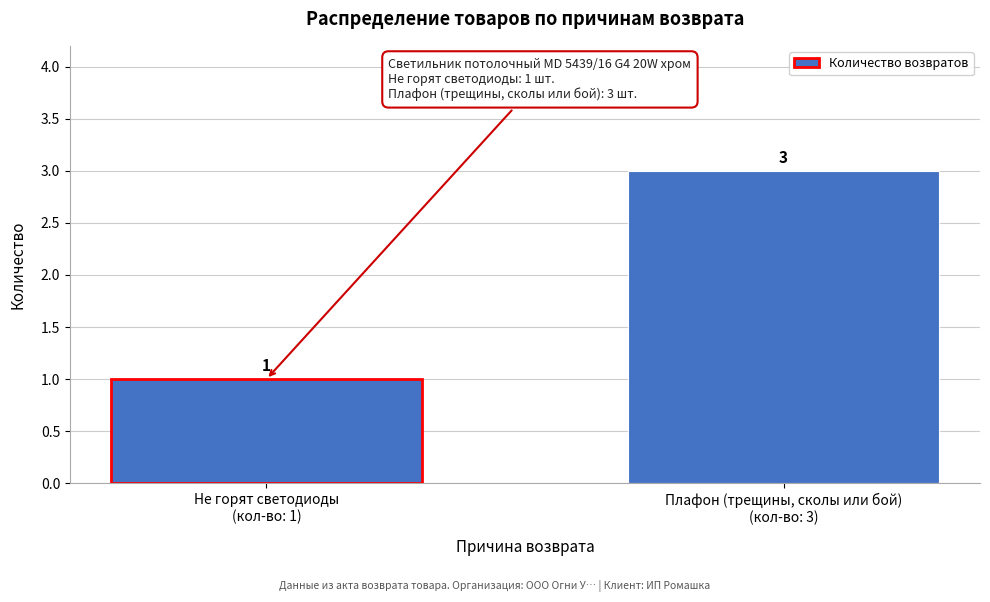

Reading left to right, extract all data points from this chart.

1	3